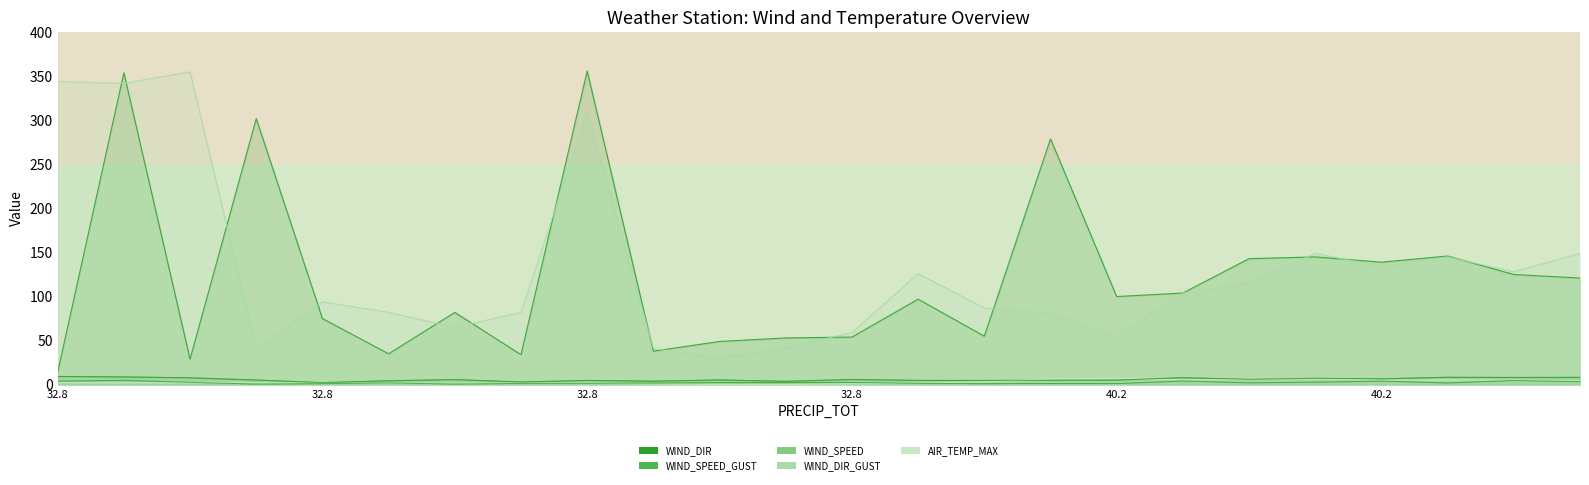

What is the label of the 20th point from the right?

32.8